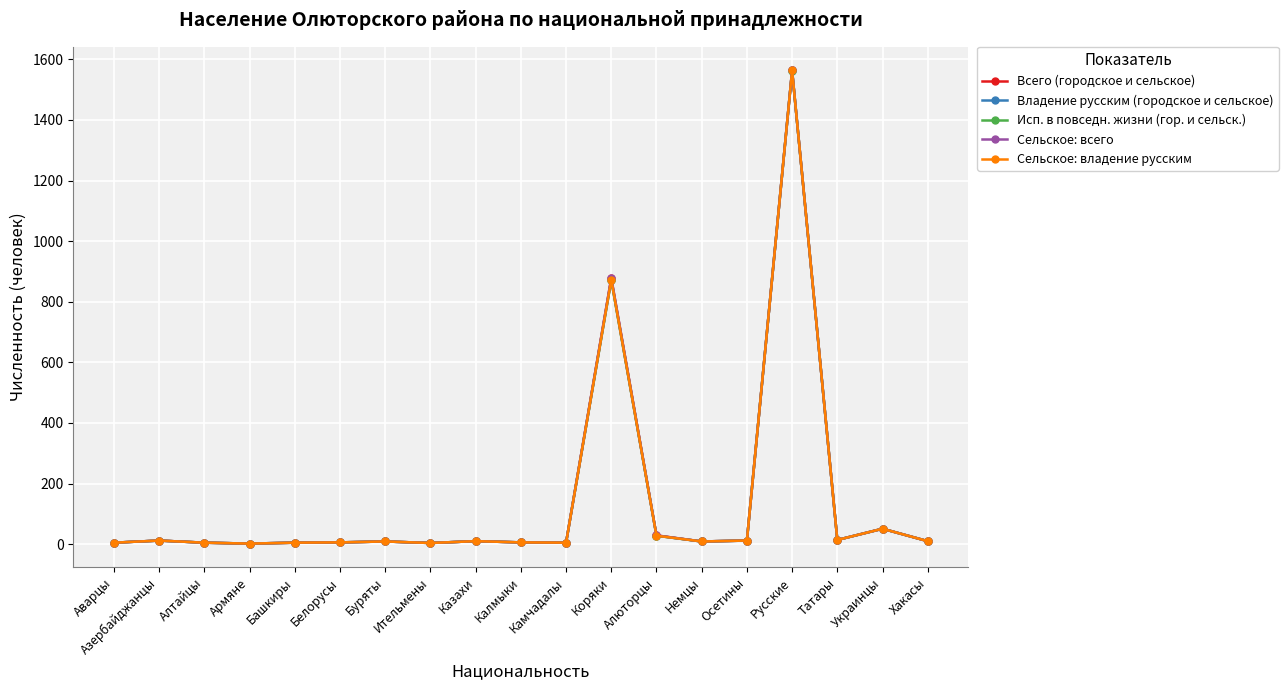

Which category has the lowest value across all series?

Армяне